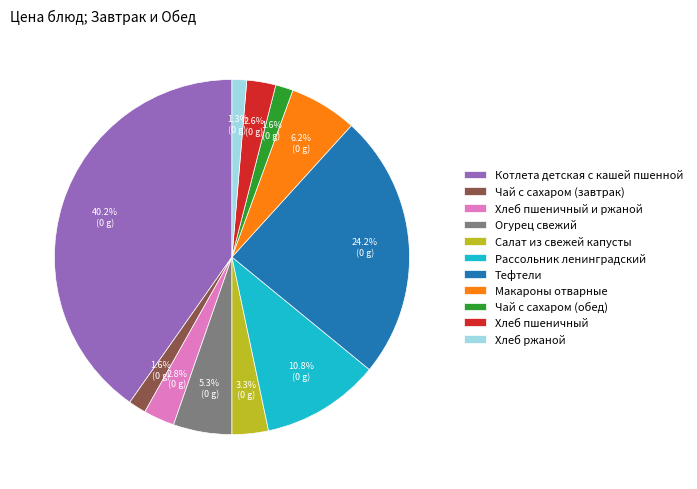

Is there a majority slice in this chart?

No